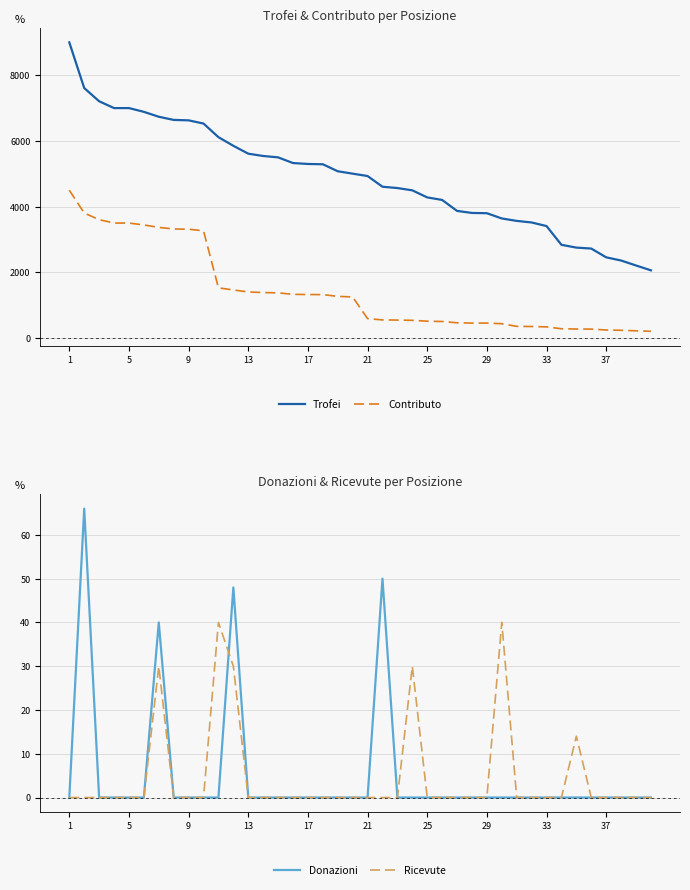

True or false: Contributo and Trofei cross at least once.

False